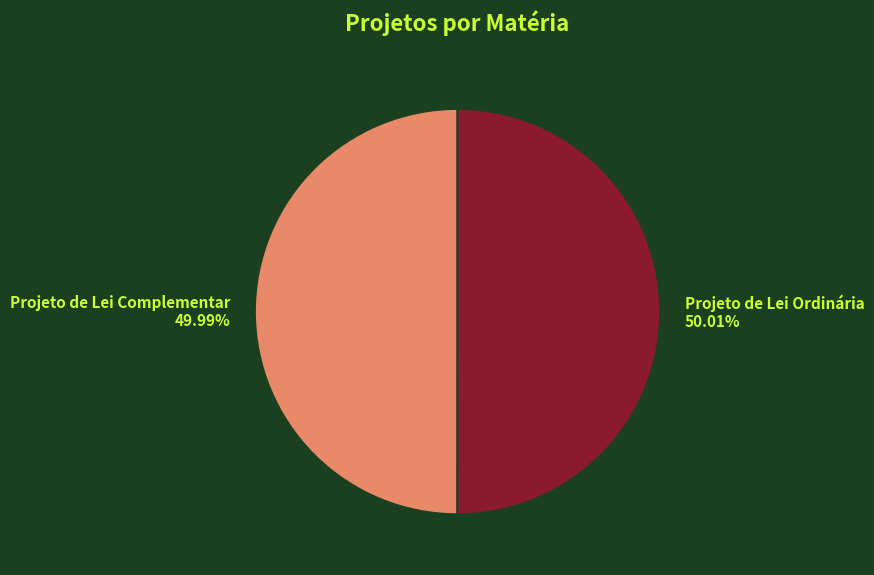

Is the sum of Projeto de Lei Complementar and Projeto de Lei Ordinária greater than half?

Yes